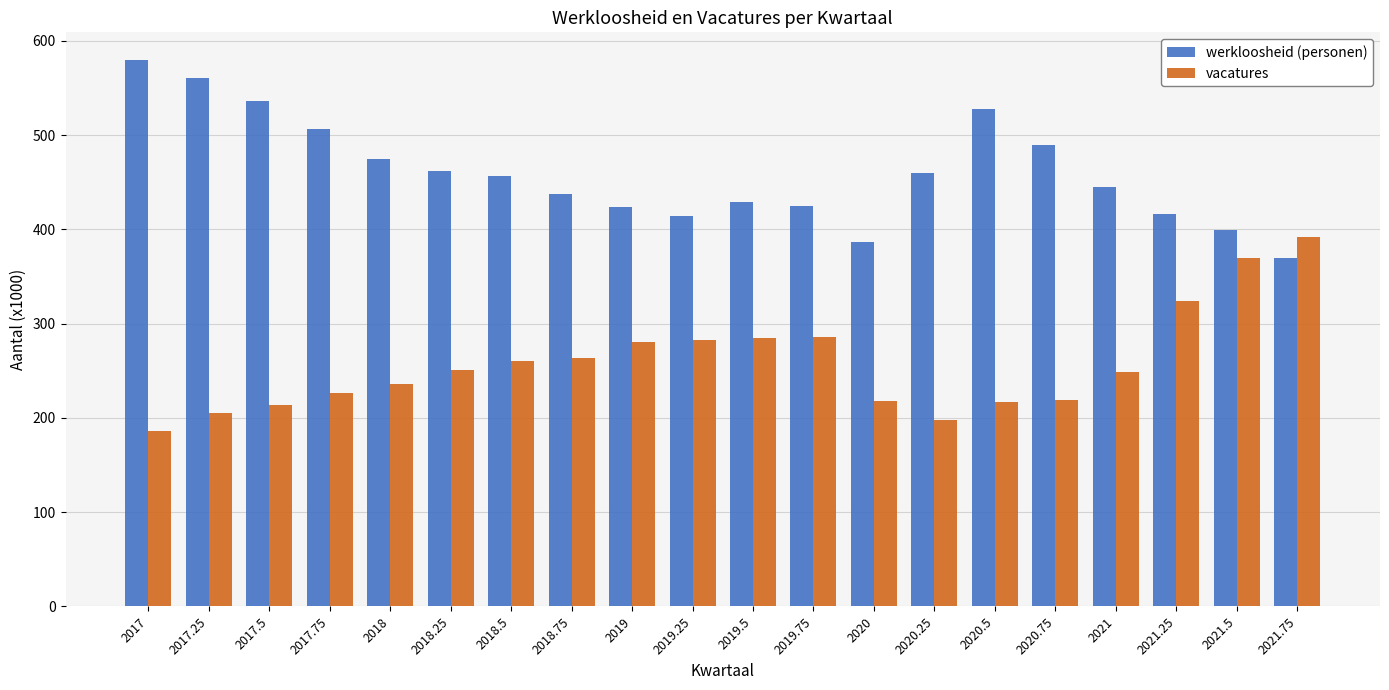

What is the maximum value shown in the chart?

580.0